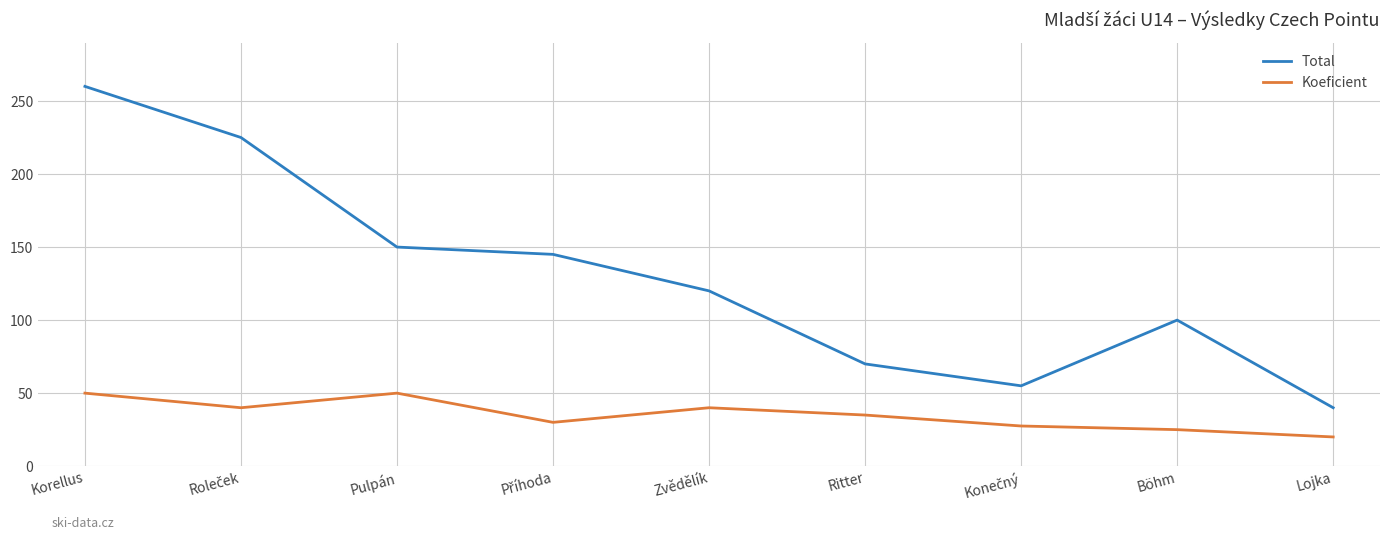

Which label corresponds to the largest value in the chart?

Korellus